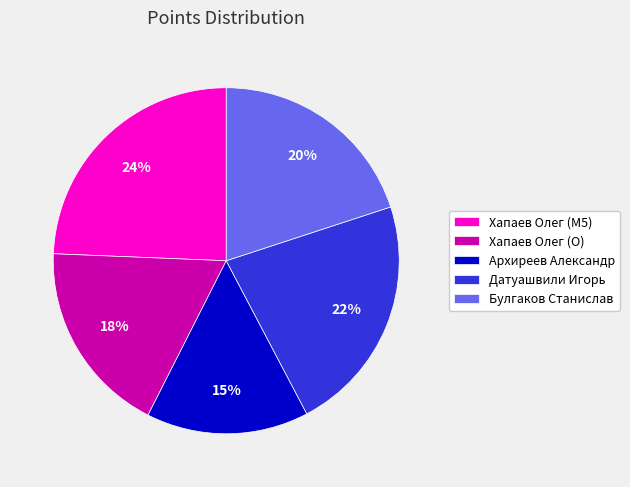

Which category has the smallest portion of the pie?

Архиреев Александр